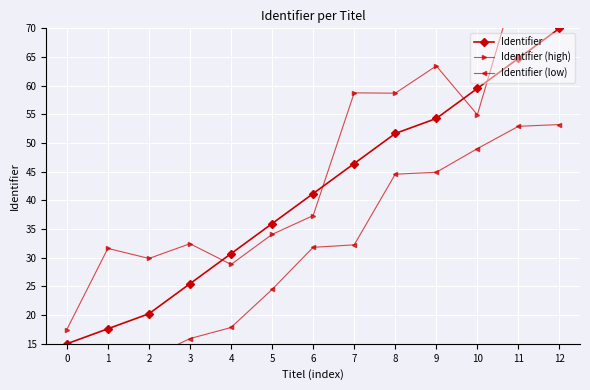

True or false: Identifier (low) and Identifier (high) cross at least once.

False